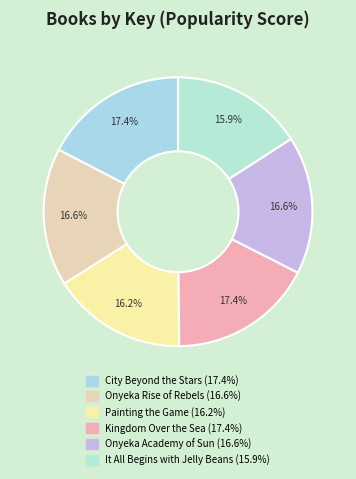

How many slices are in this pie chart?

6